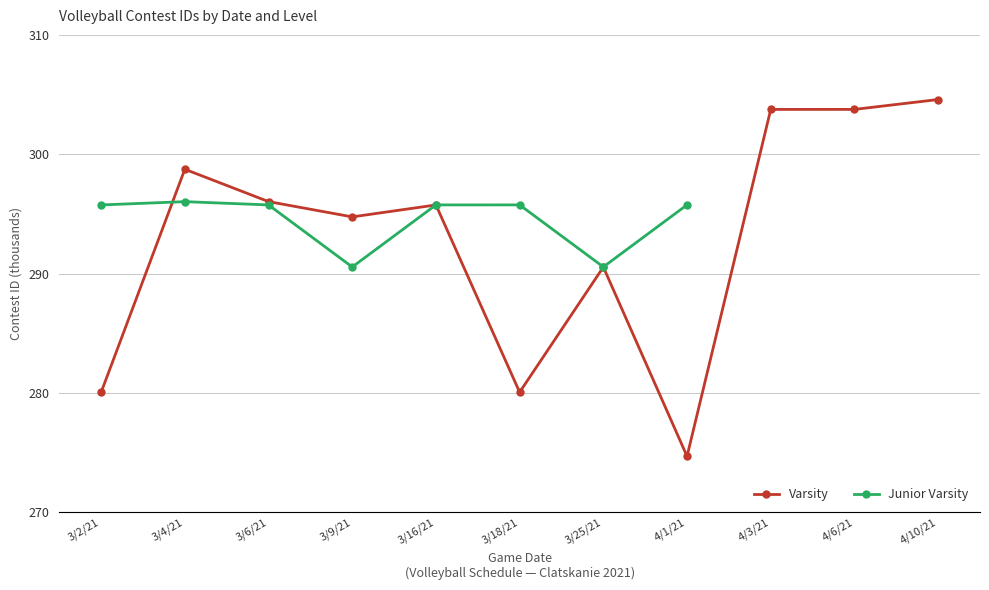

True or false: Junior Varsity has more than 0 interior local peaks.

True